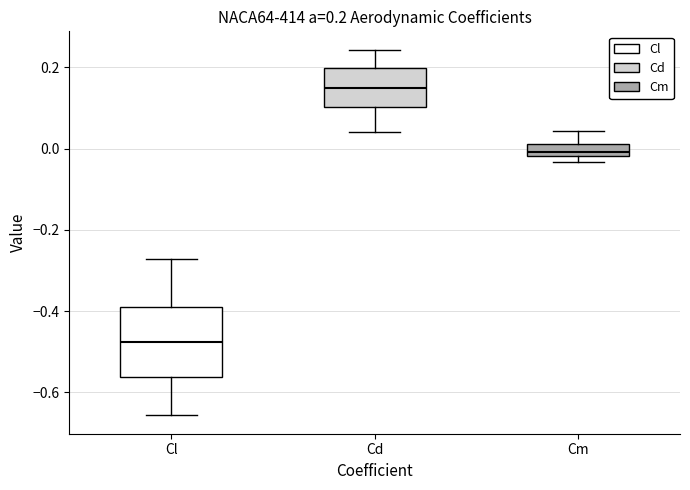

Which box has the lowest median line?

Cl